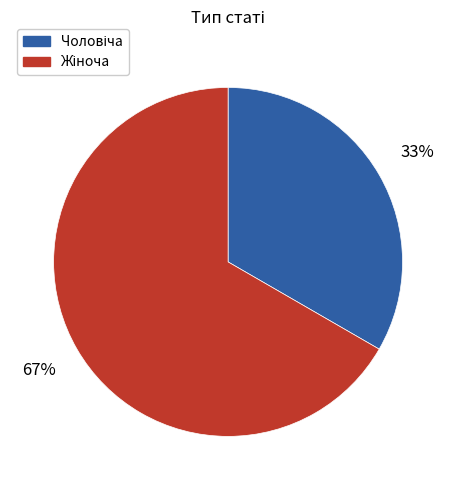

Is there any slice that represents more than half of the pie?

Yes